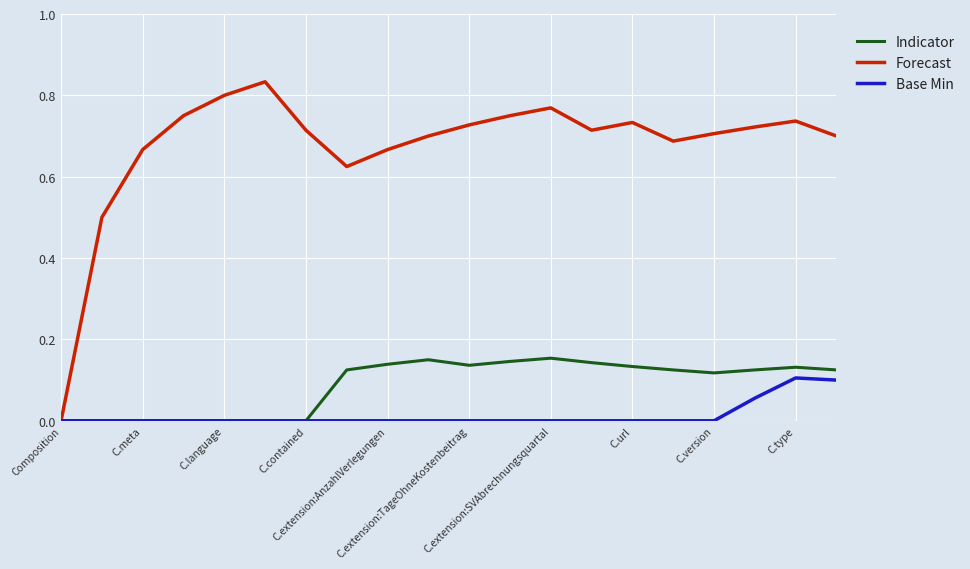

Which series has the largest total across all categories?

Forecast